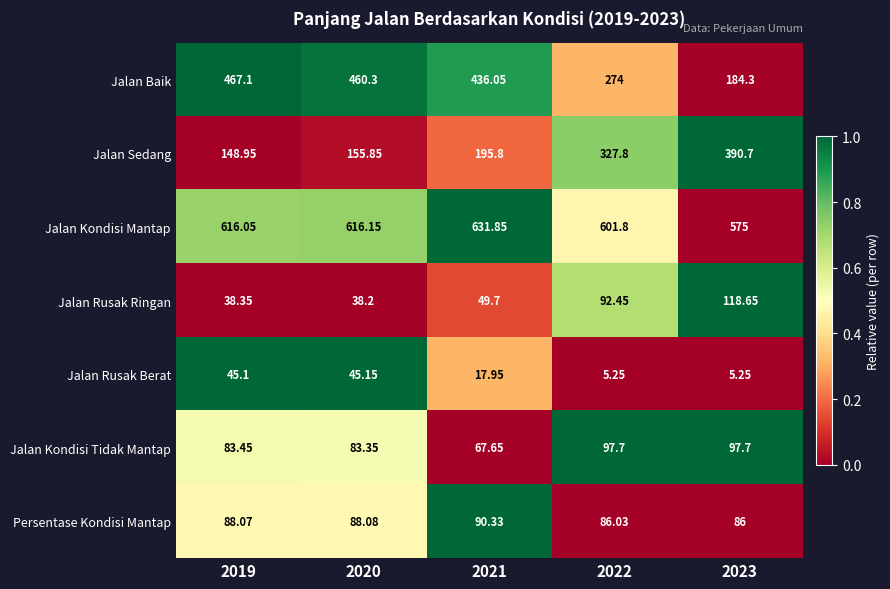

List the series in order of their peak value, lowest first.

Jalan Rusak Berat, Persentase Kondisi Mantap, Jalan Kondisi Tidak Mantap, Jalan Rusak Ringan, Jalan Sedang, Jalan Baik, Jalan Kondisi Mantap